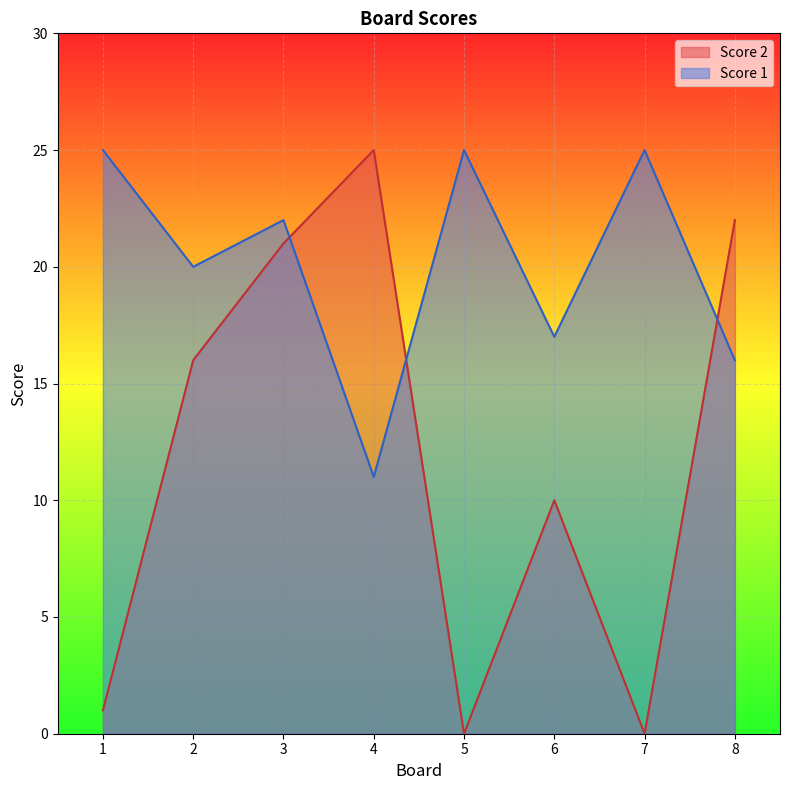

Between 2 and 8, which is larger?

8